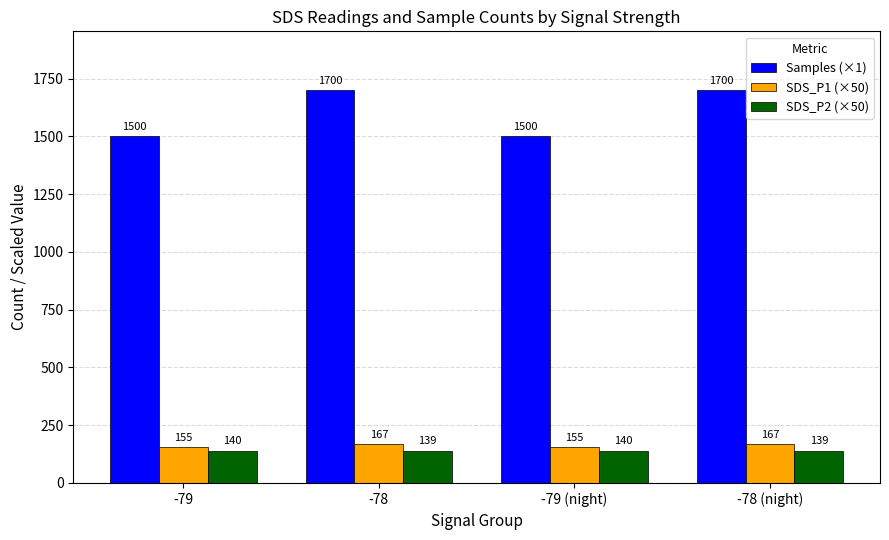

How many SDS_P1 (×50) values are between 155 and 167?

4